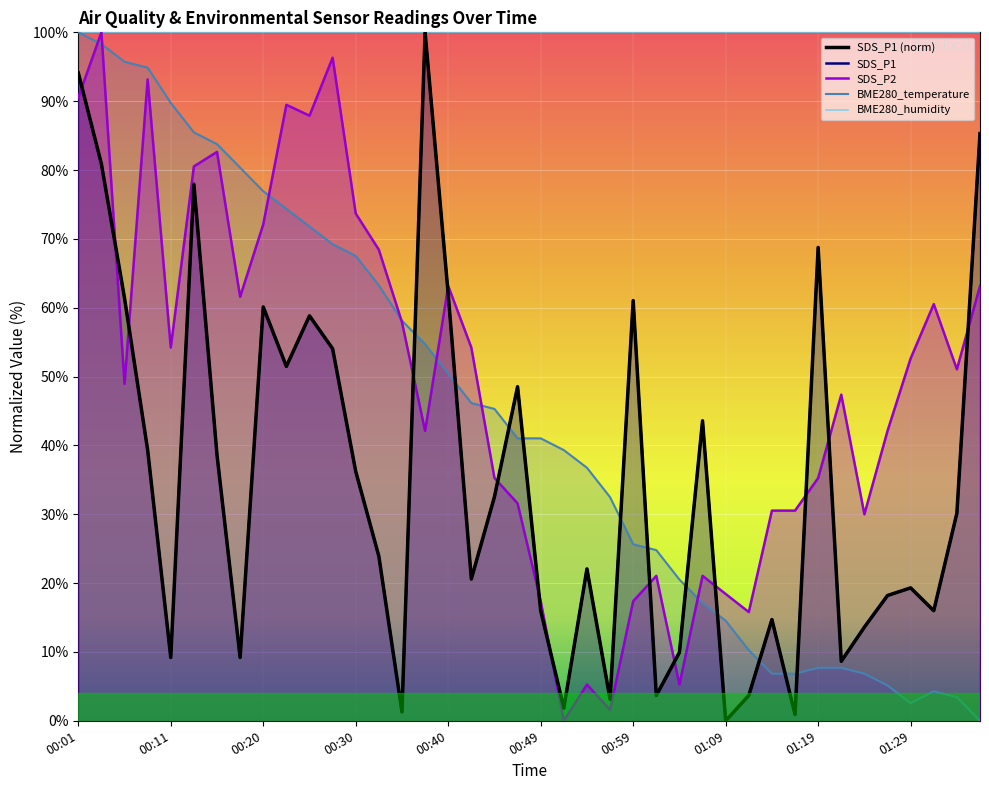

What position from the right is 00:03?

39